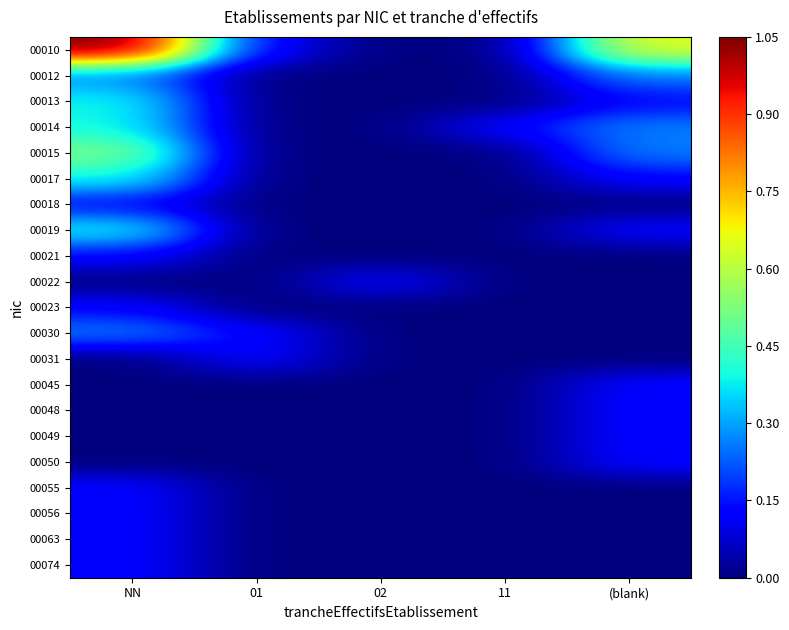

What is the difference between the highest and lowest values at NN?

1.1